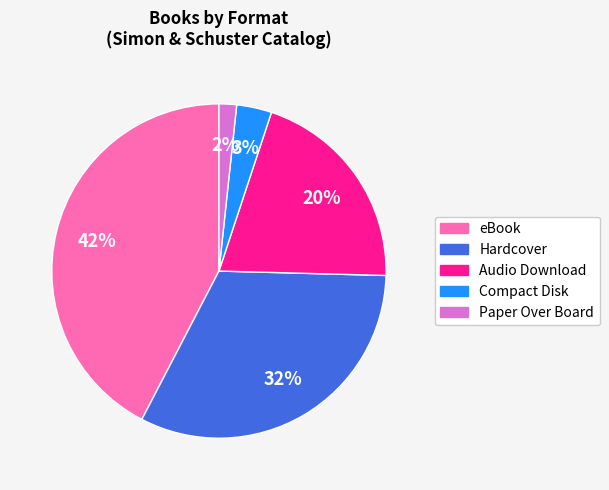

How many segments does this pie chart have?

5